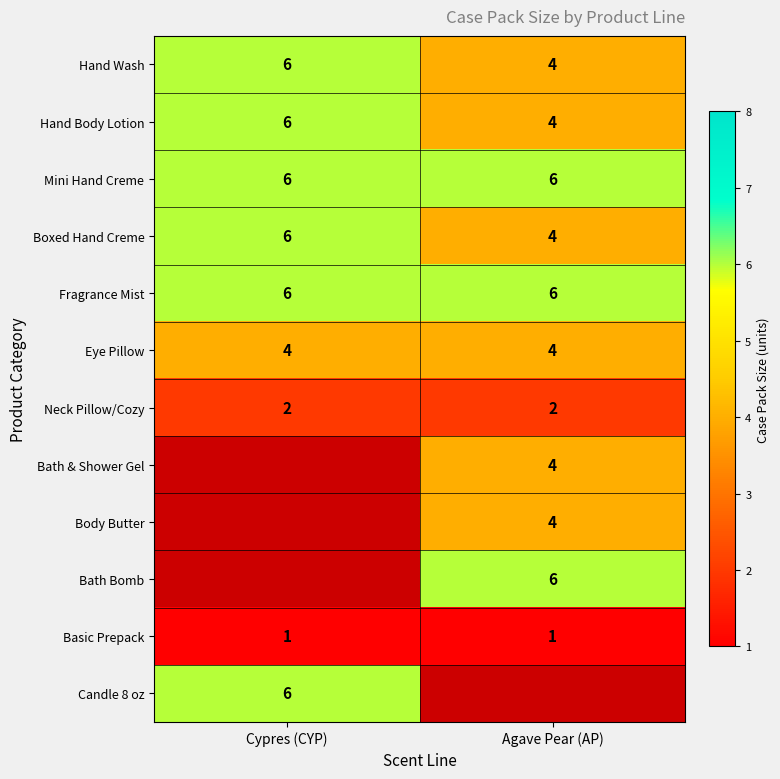

The Bath Bomb series shows 8 at Agave Pear (AP). True or false?

False